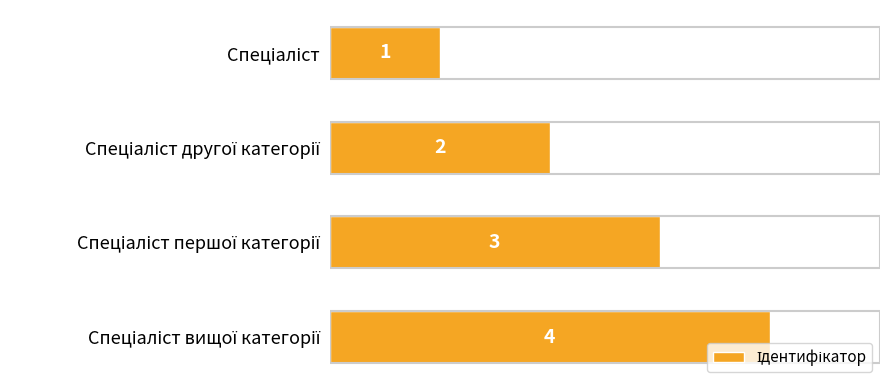

How many values are between 2 and 4?

3